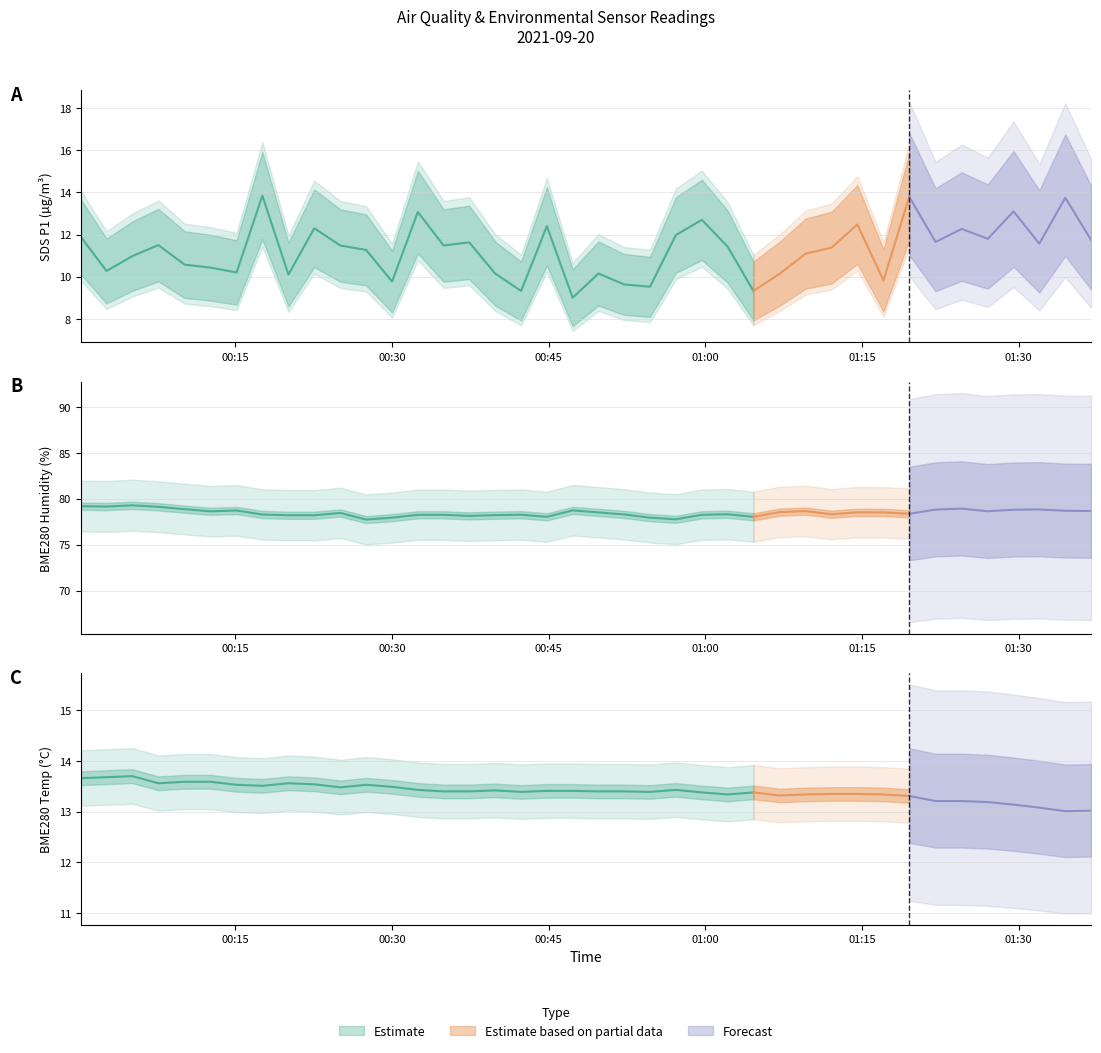

How many categories are shown in the chart?

40